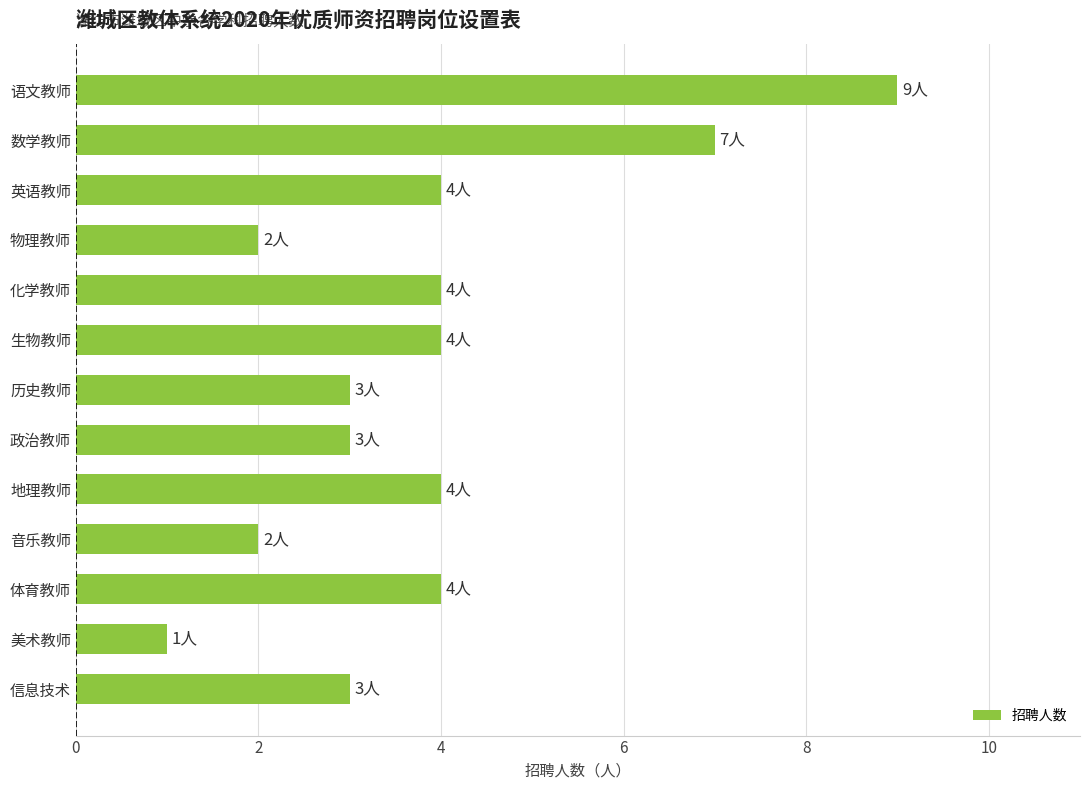

What is the label of the 9th bar from the bottom?

化学教师